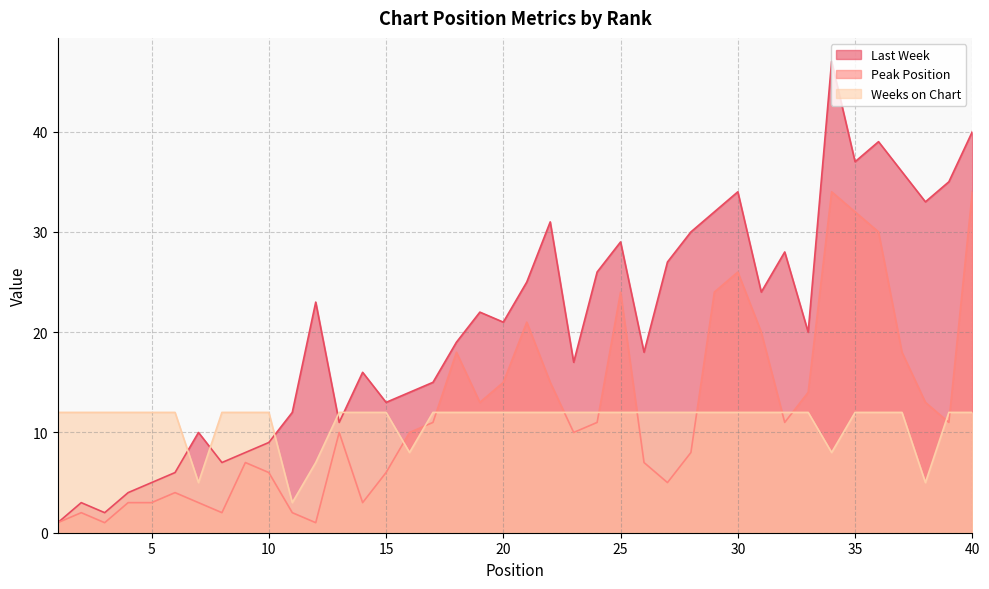

How many intersections are there between Last Week and Weeks on Chart?

5